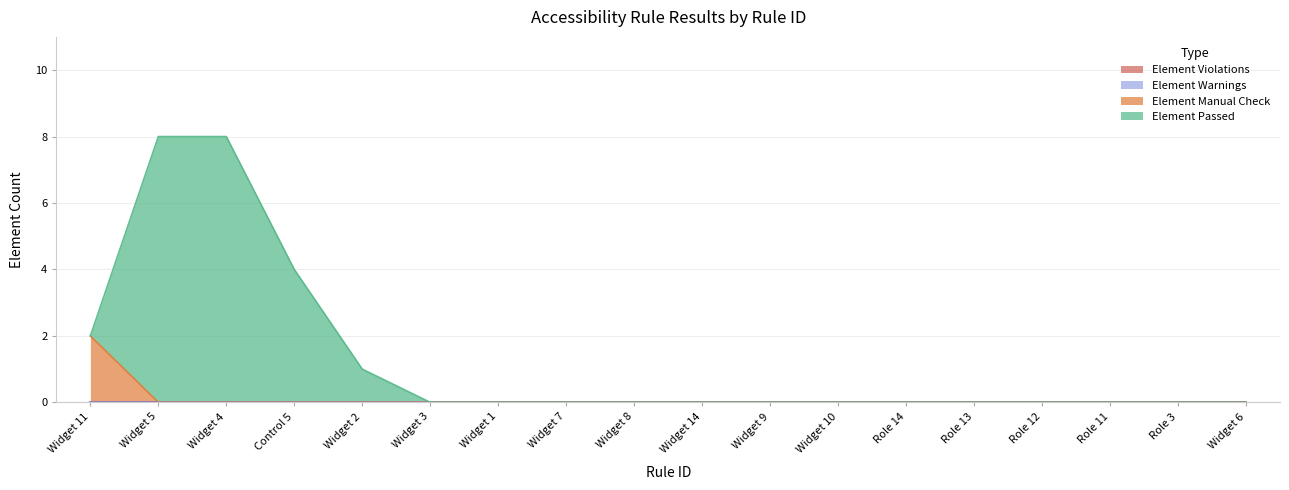

True or false: Element Passed and Element Manual Check intersect in this chart.

False